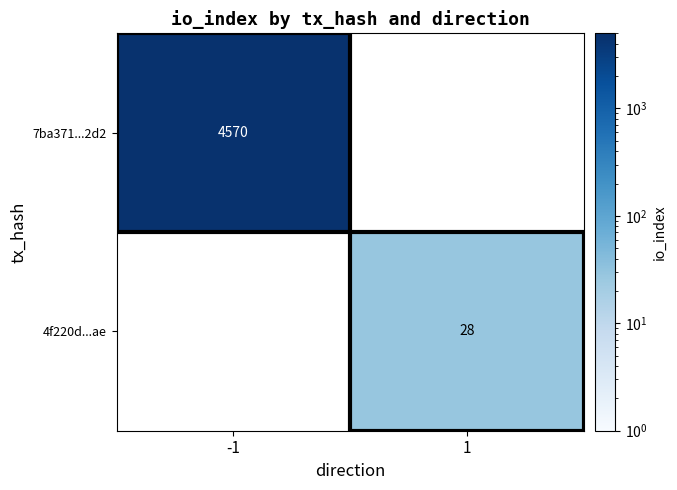

Between 1 and -1, which is larger?

-1